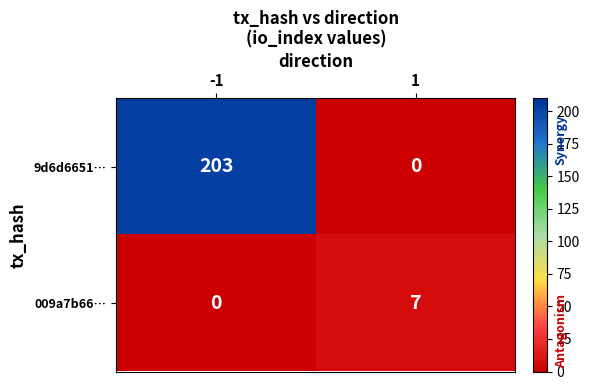

Reading left to right, extract all data points from this chart.

9d6d6651…: -1=203	1=0
009a7b66…: -1=0	1=7